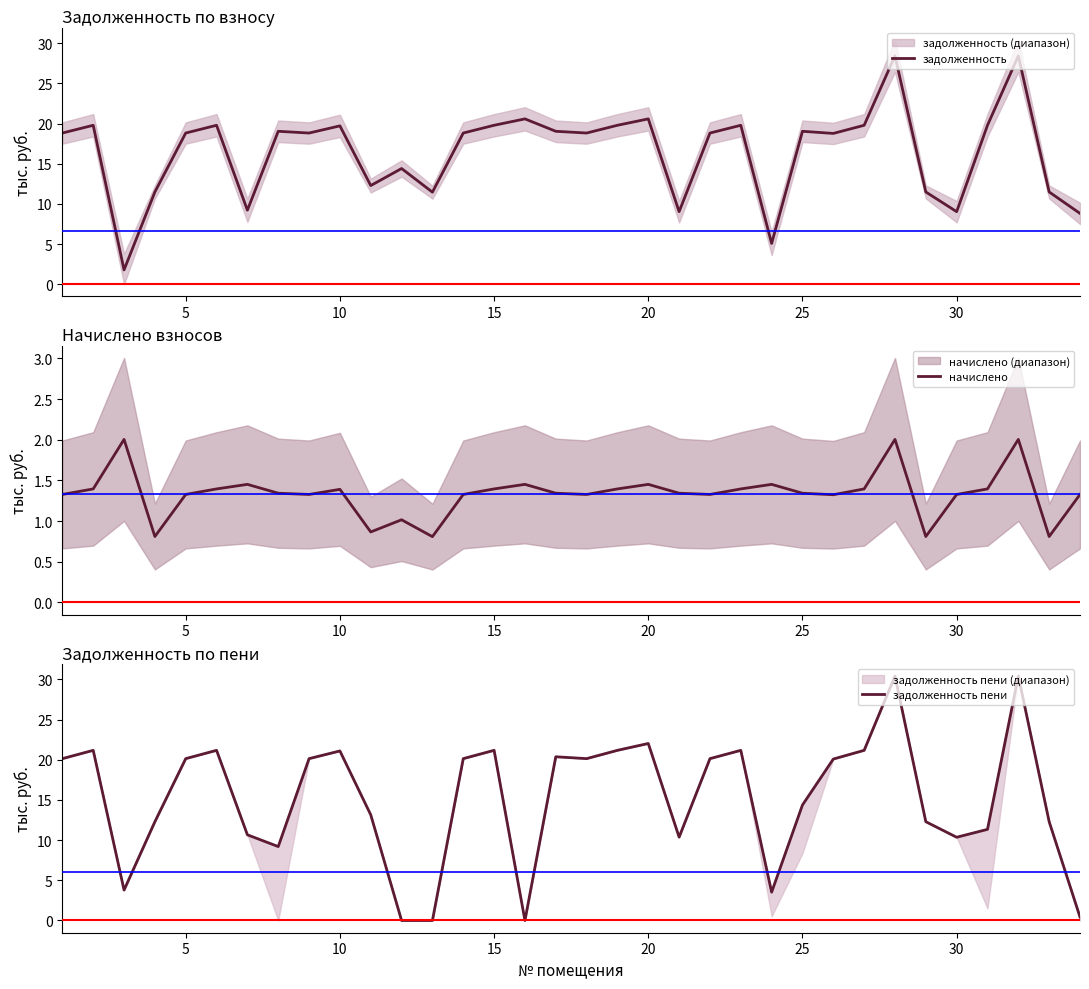

What is the highest value of the задолженность series?

28.4